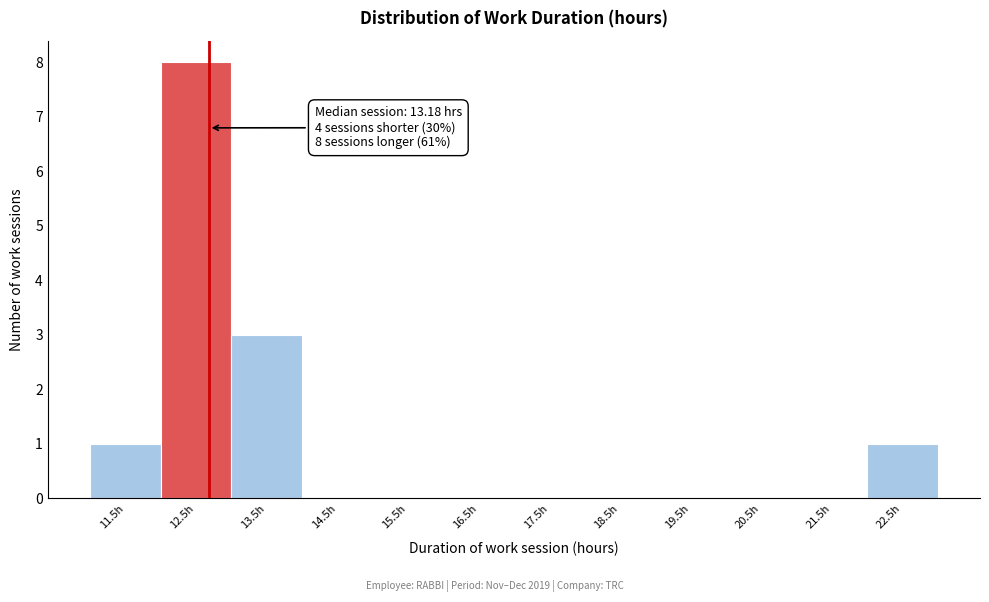

Reading left to right, extract all data points from this chart.

11.5h=1	12.5h=8	13.5h=3	14.5h=0	15.5h=0	16.5h=0	17.5h=0	18.5h=0	19.5h=0	20.5h=0	21.5h=0	22.5h=1